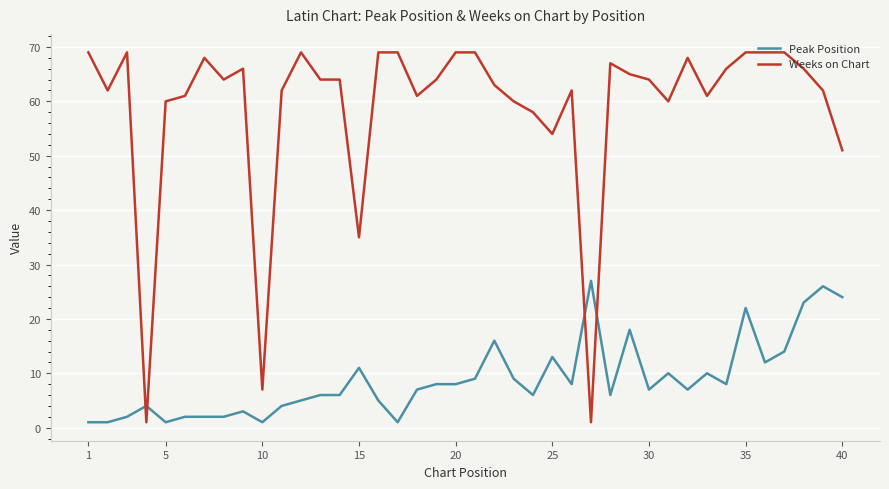

Which series has the largest total across all categories?

Weeks on Chart